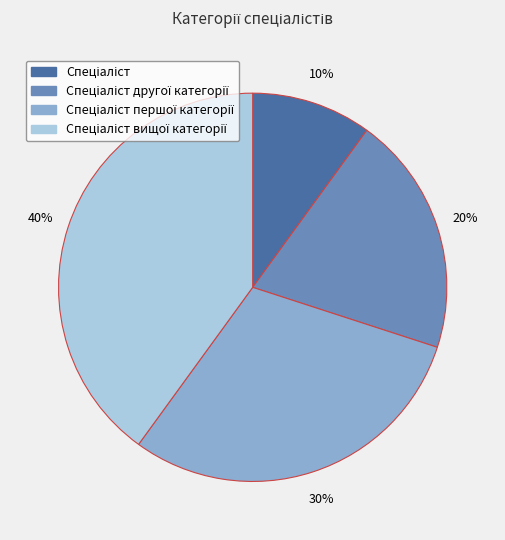

Is there any slice that represents more than half of the pie?

No